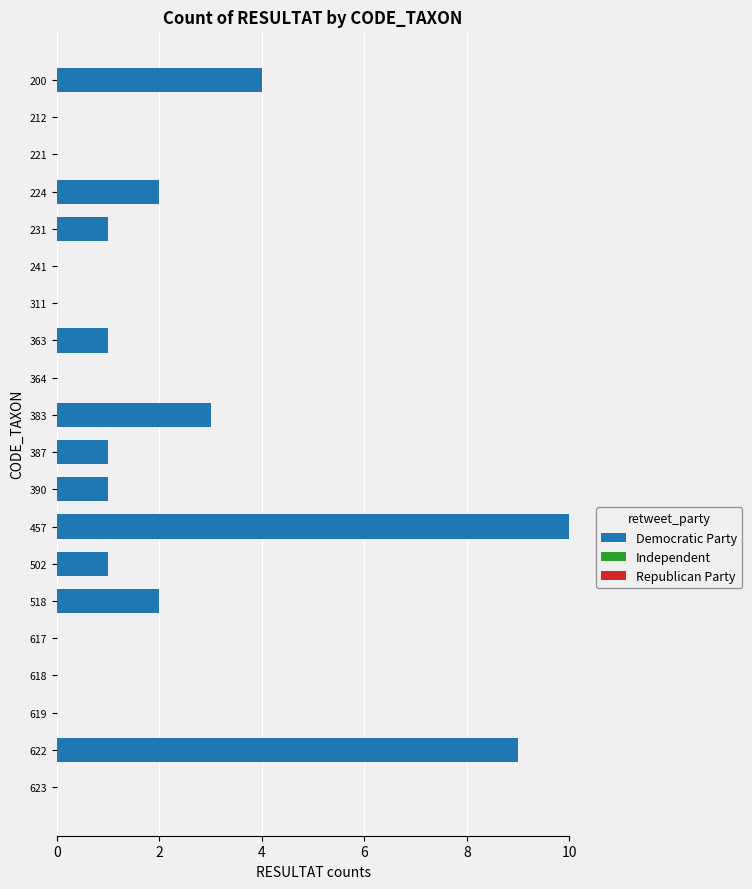

How many categories are shown in the chart?

20